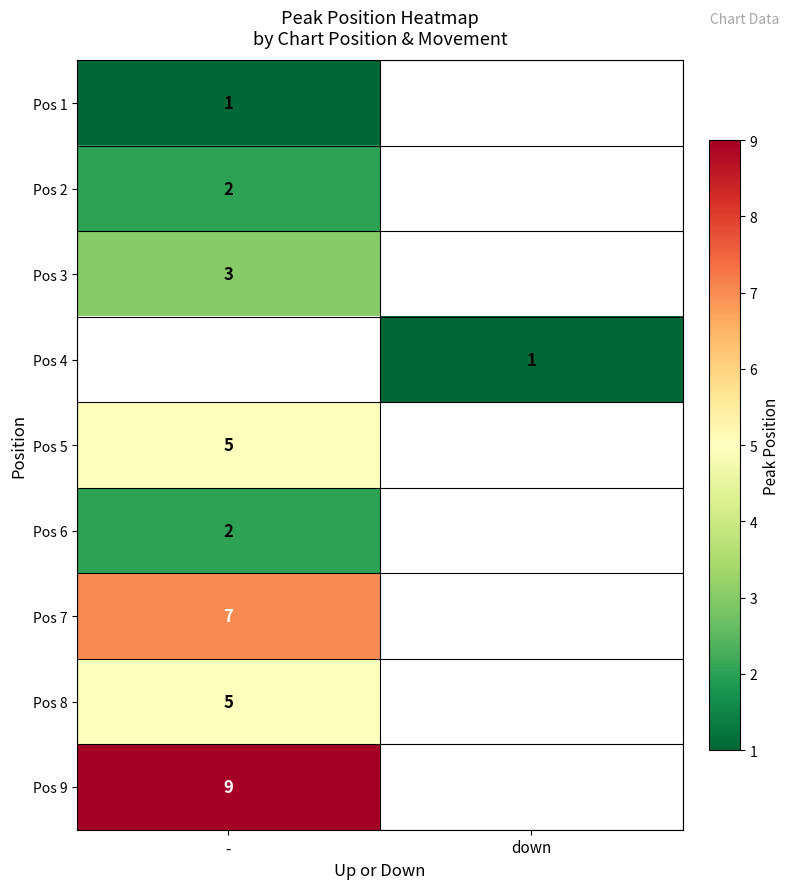

True or false: Pos 9 has a value of 4 at -.

False